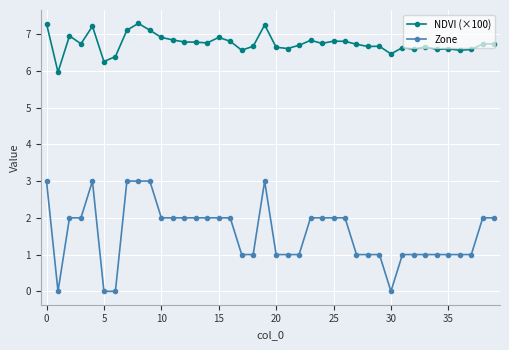

List the series in order of their peak value, highest first.

NDVI (×100), Zone